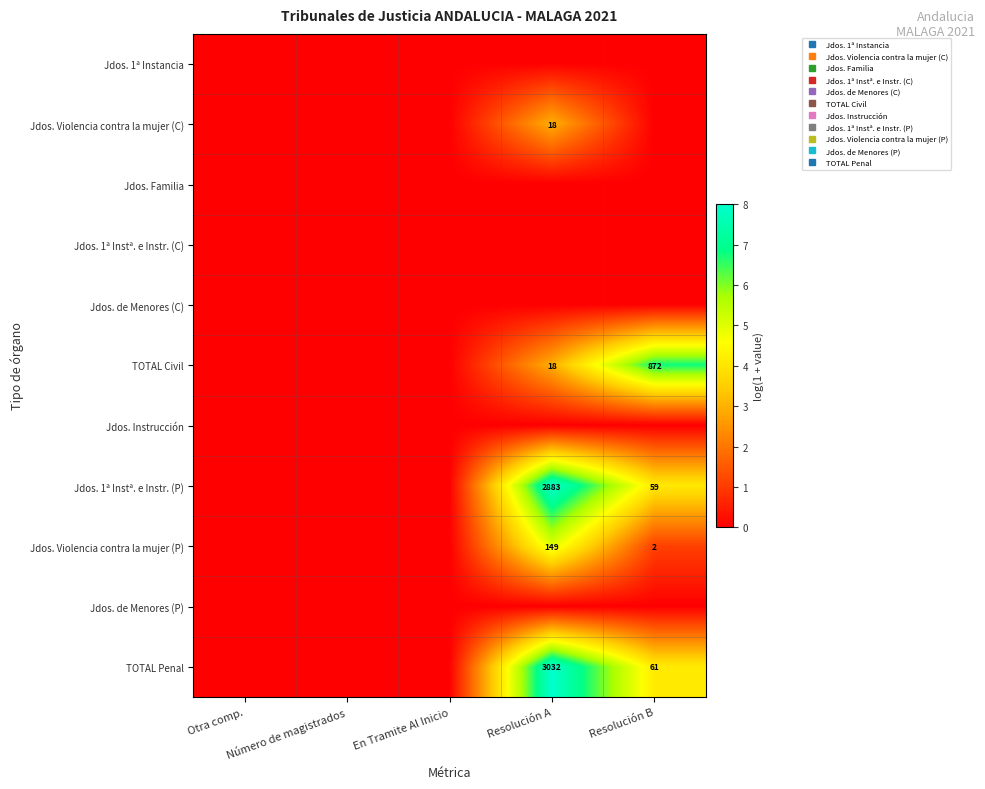

Is it true that Jdos. de Menores (P) equals 0.0 at Resolución A?

True